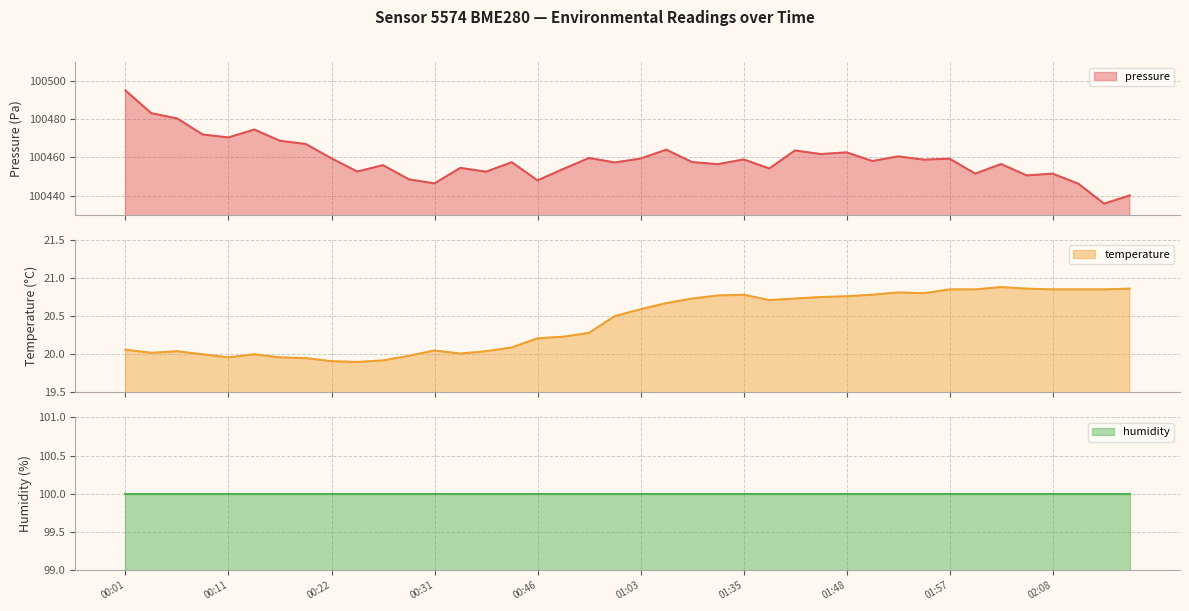

At which category is the sum across all series the highest?

00:01